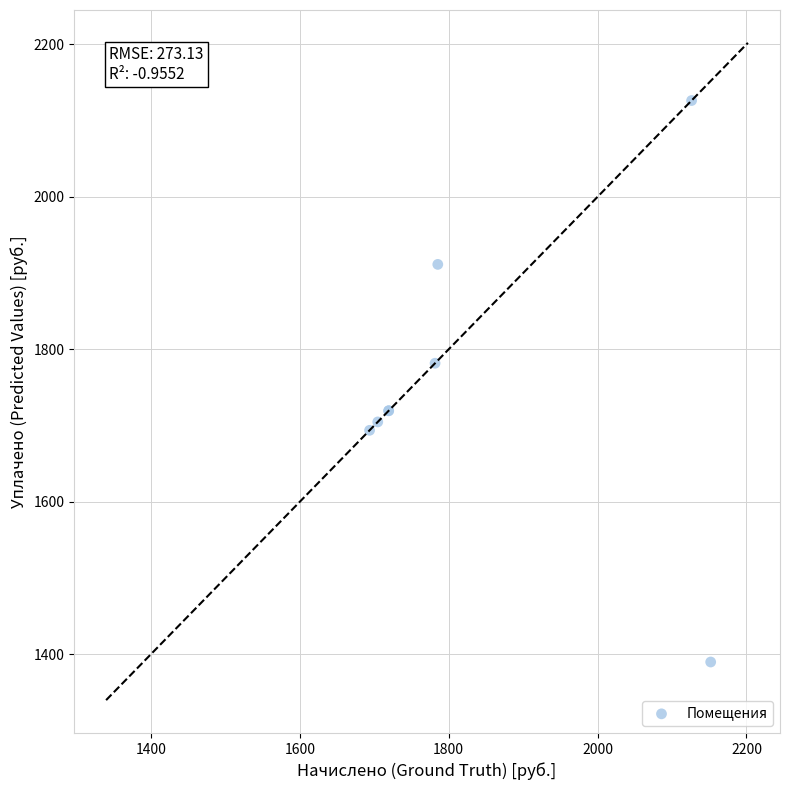

What Y value in the scatter plot is closest to 1758?

1781.7